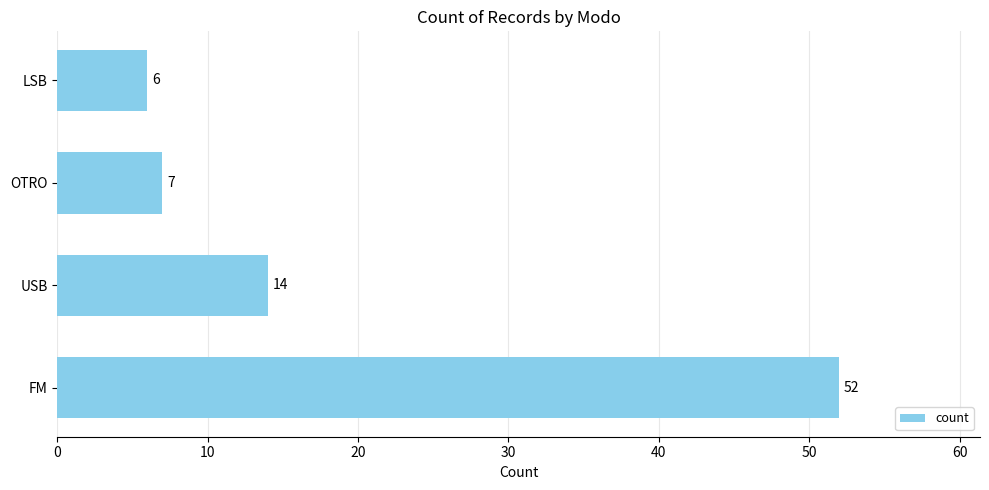

True or false: the data shows 52 at FM.

True